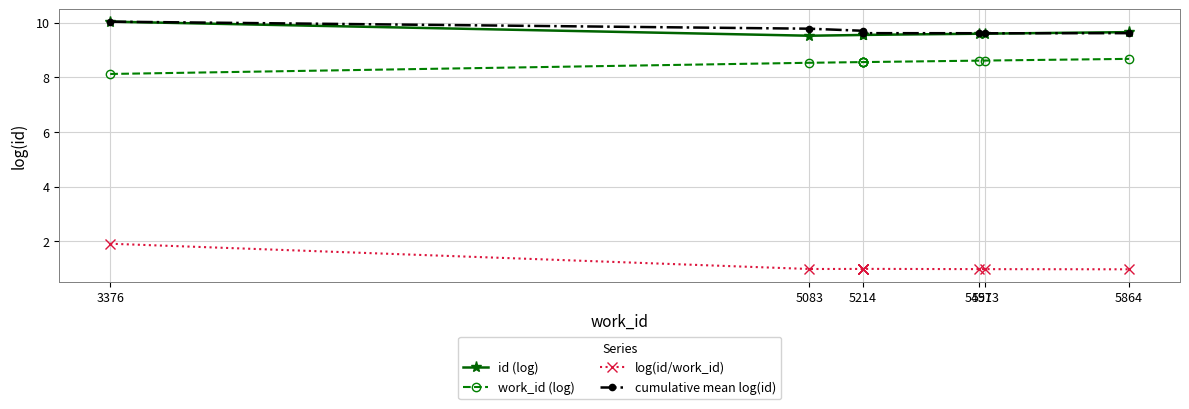

True or false: log(id/work_id) and work_id (log) cross at least once.

False